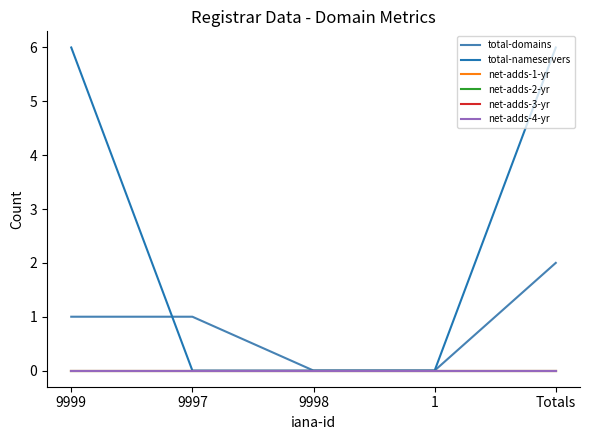

True or false: total-domains has more than 2 interior local peaks.

False